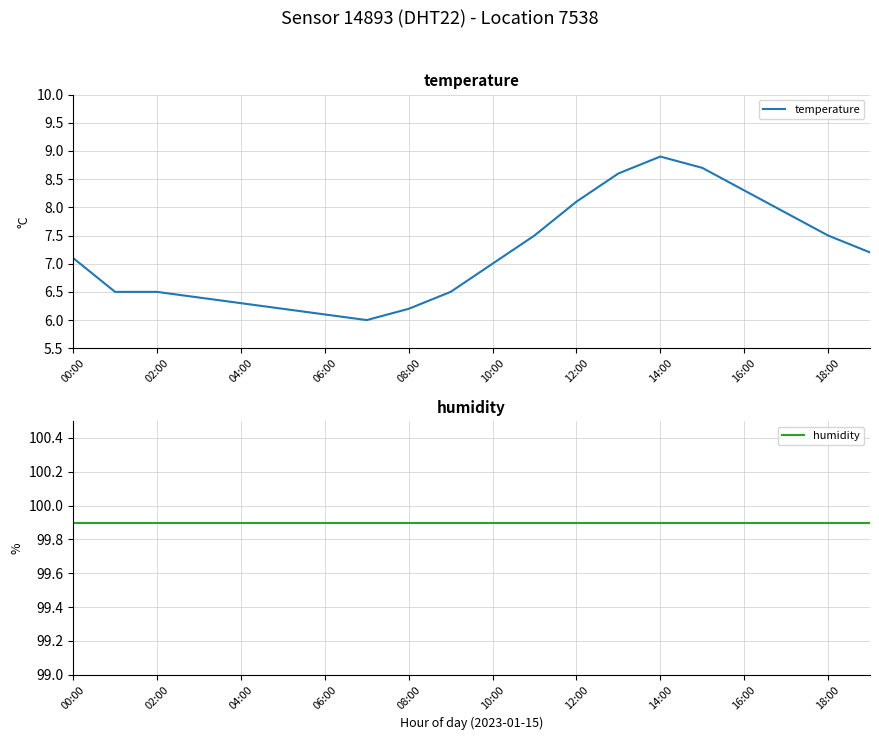

What is the minimum value for temperature?

6.0